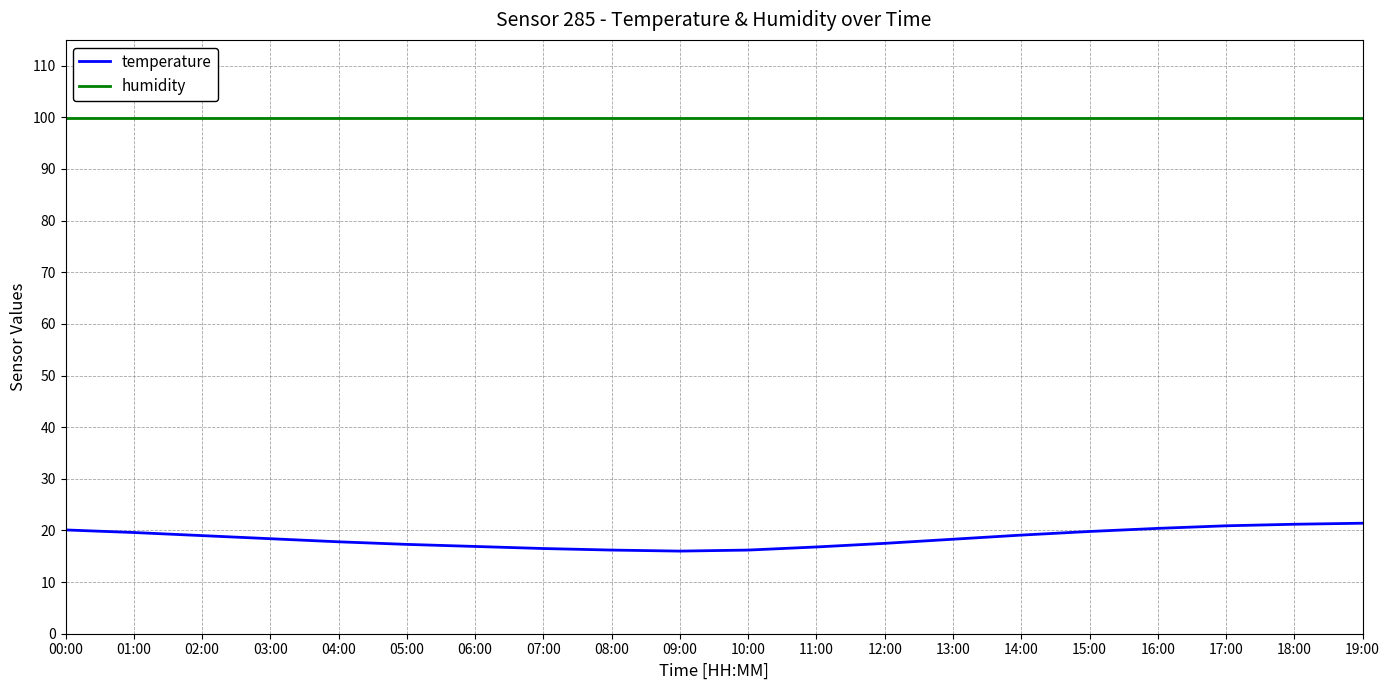

What is the smallest value displayed?

16.0